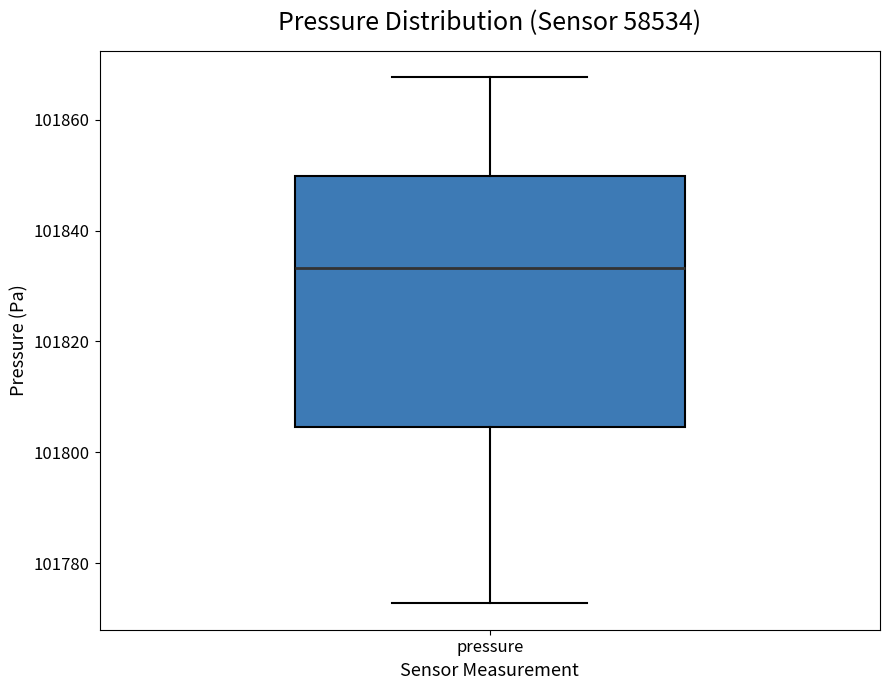

Where is the lower edge of the box for pressure on the y-axis? The values are not printed on the chart, so give them approximately, as read against the axis.

101804